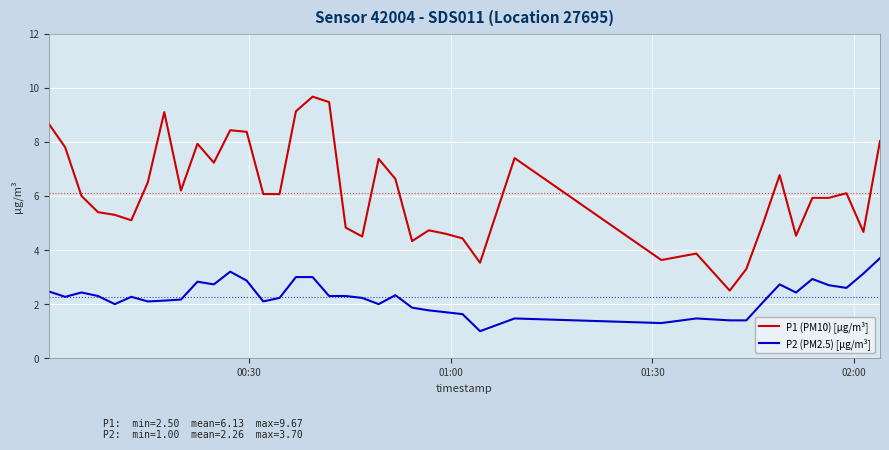

Which series has the largest total across all categories?

P1 (PM10) [µg/m³]